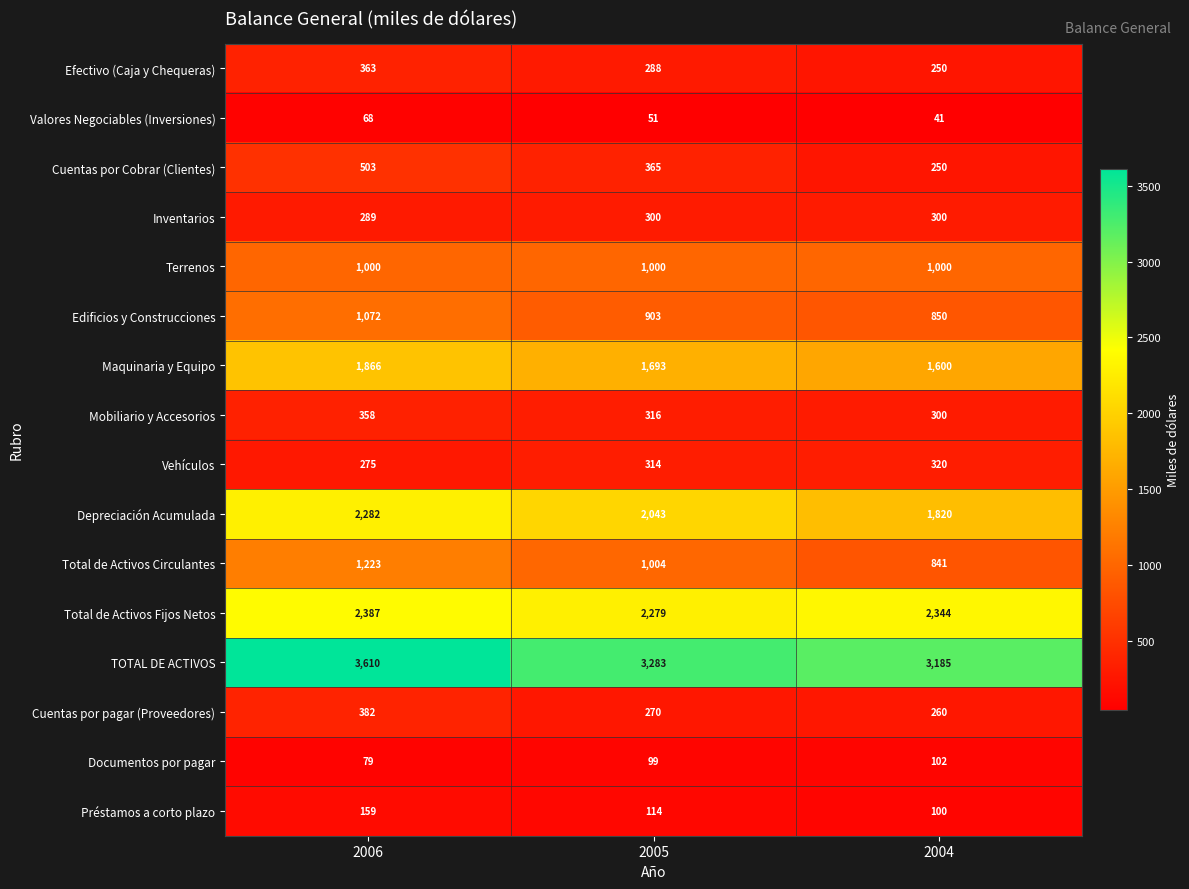

Is it true that Documentos por pagar equals 79 at 2006?

True